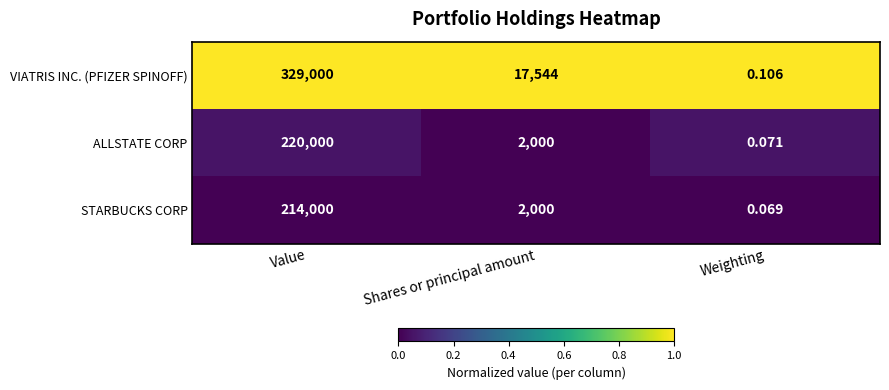

Which category has the highest value across all series?

Value